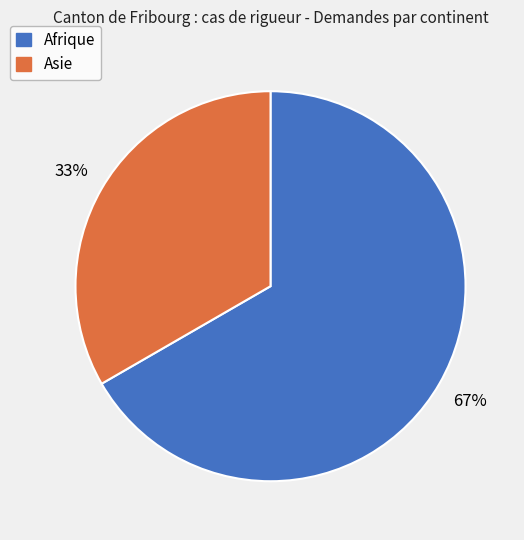

Approximately how many times larger is the value at Asie compared to Afrique?

0.5